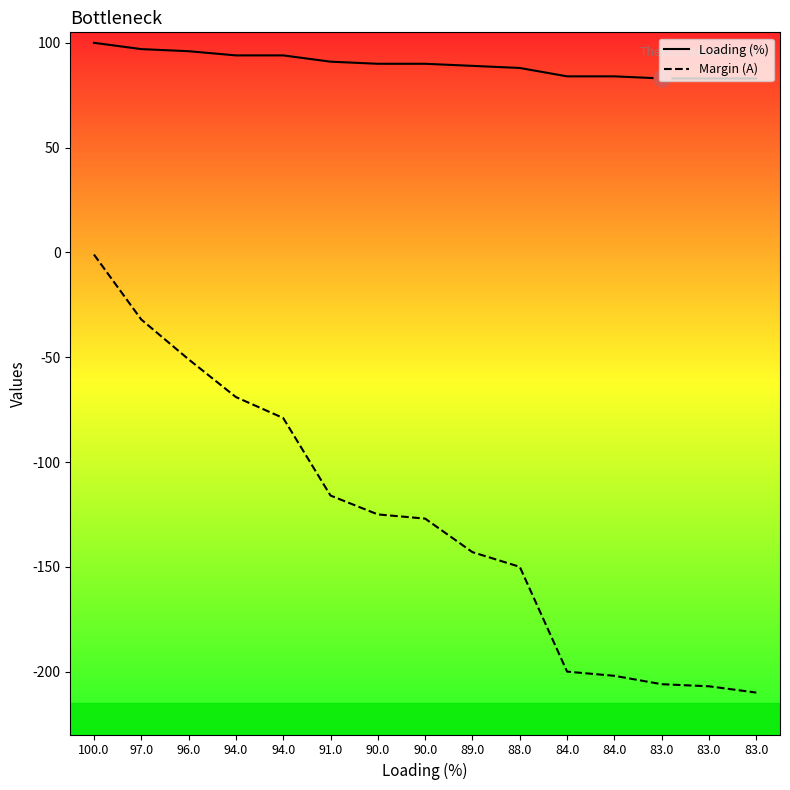

True or false: Loading (%) and Margin (A) cross at least once.

False